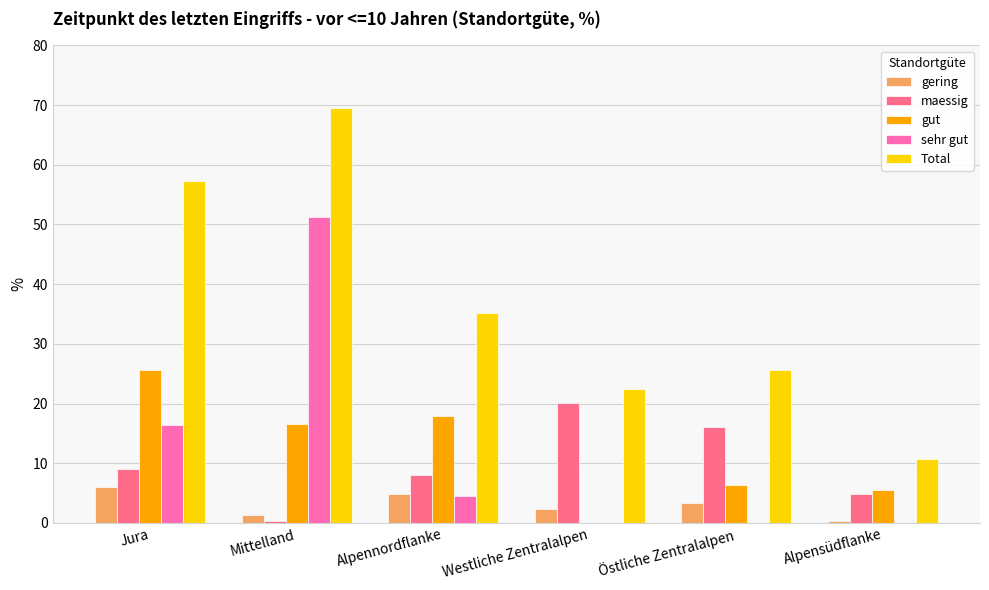

How many distinct data groups are displayed?

5